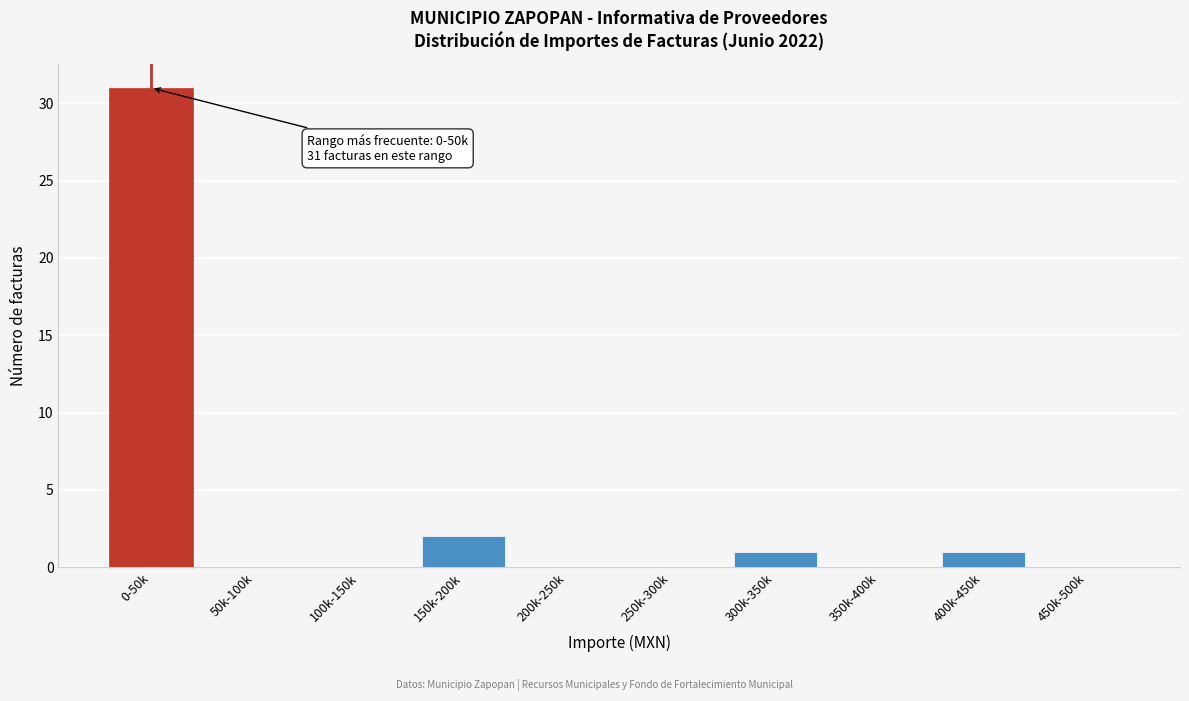

Reading left to right, extract all data points from this chart.

0-50k=31	50k-100k=0	100k-150k=0	150k-200k=2	200k-250k=0	250k-300k=0	300k-350k=1	350k-400k=0	400k-450k=1	450k-500k=0